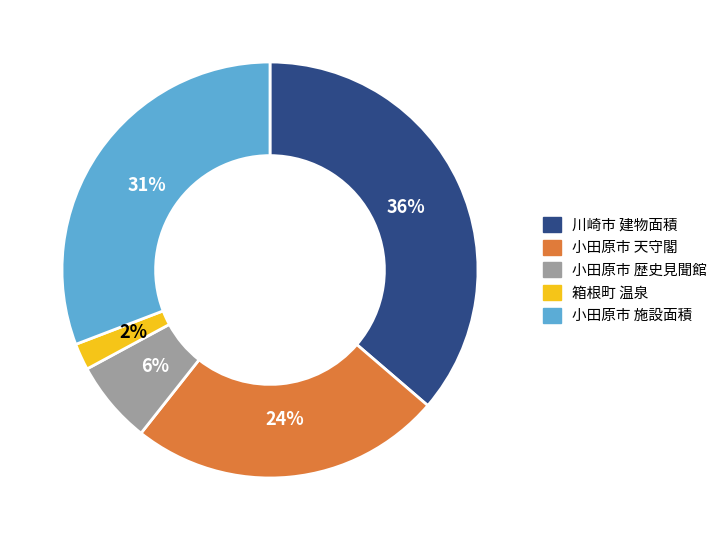

Is there any slice that represents more than half of the pie?

No